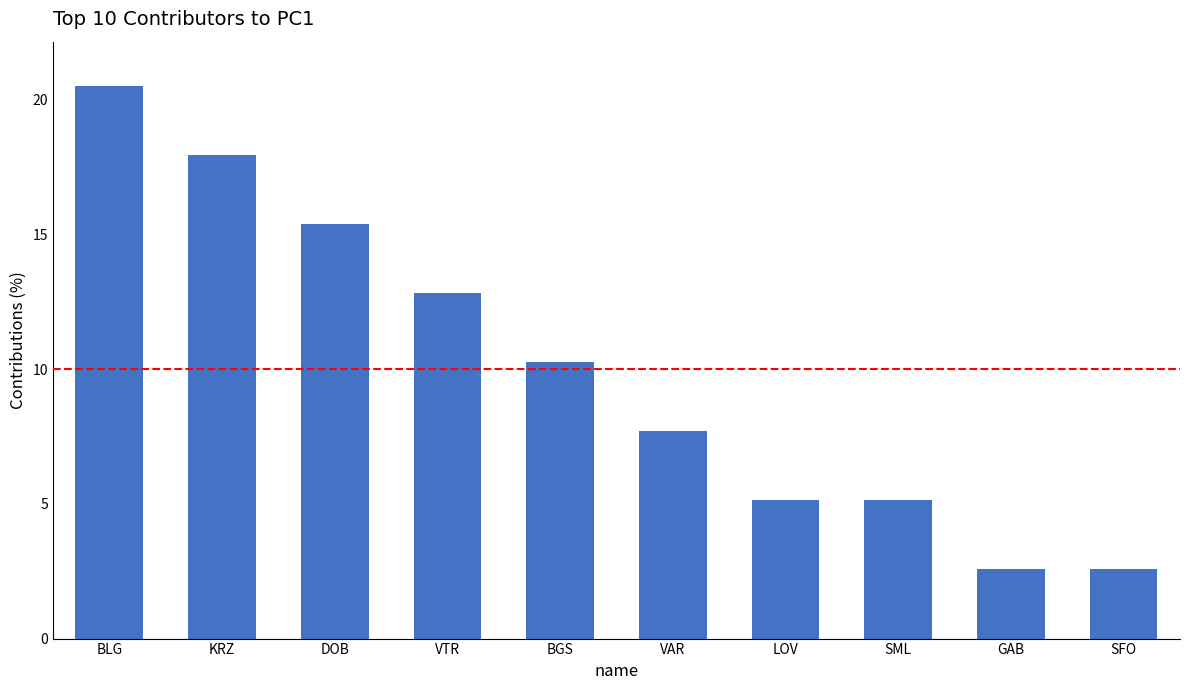

What is the difference between the maximum and minimum values?

17.9